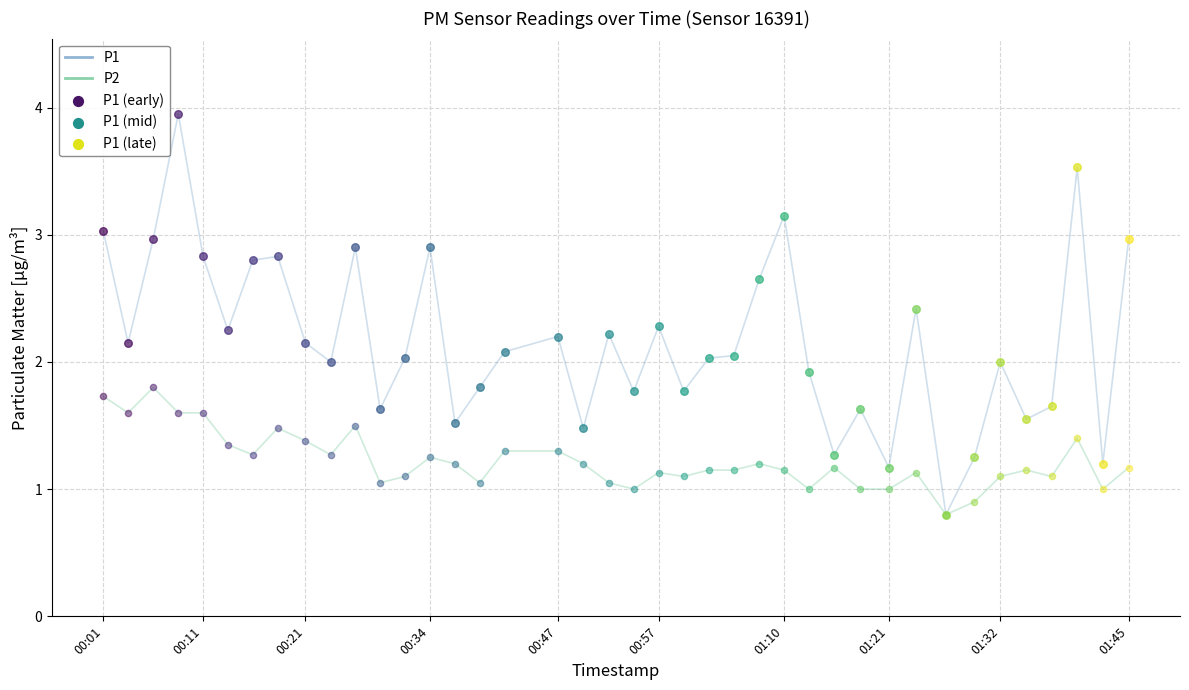

Which series has the largest total across all categories?

P1